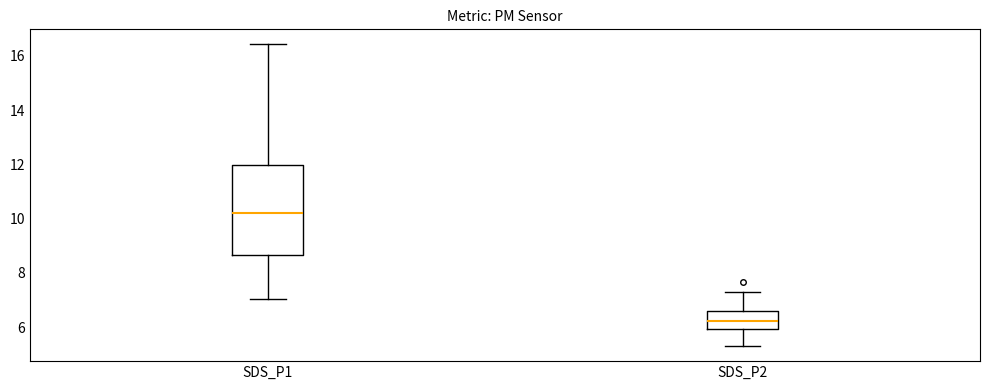

Reading left to right, read every box against the y-axis: the position of its median line, the range the box covers, and the ends of its whiskers. The values are not printed on the chart, so give them approximately, as read against the axis.

SDS_P1: median 10.2, box 8.6 to 12.0, whiskers 7.0 to 16.4
SDS_P2: median 6.2, box 6.0 to 6.6, whiskers 5.4 to 7.2